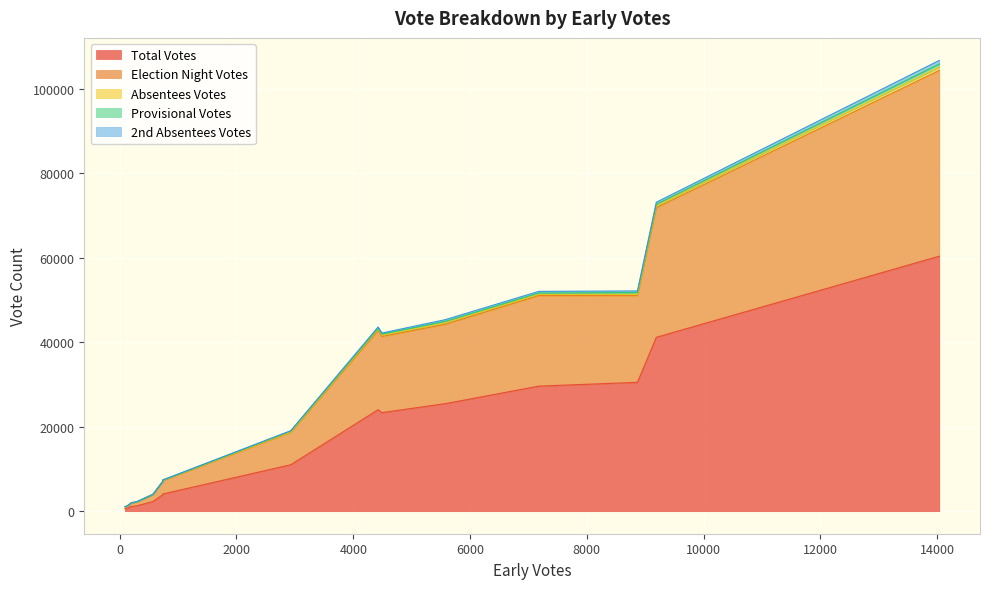

At how many categories does at least one series exceed 2682?

10